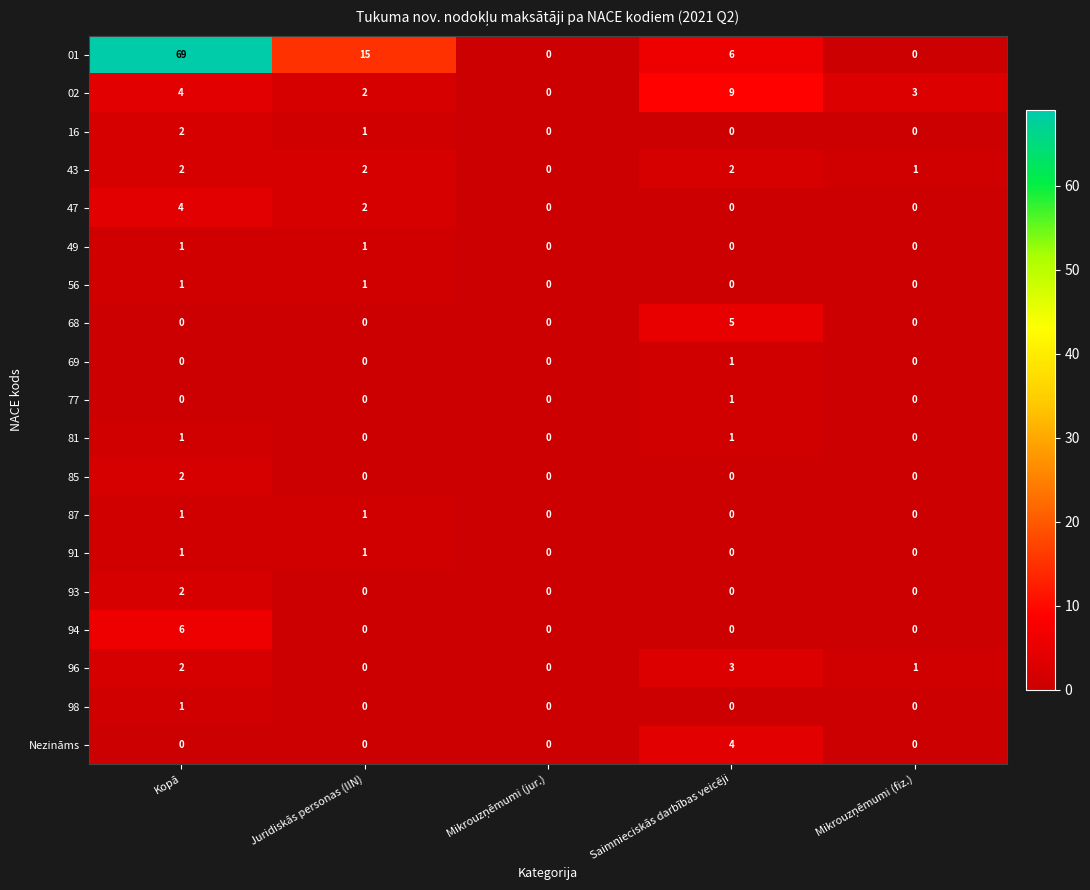

At which category is the sum across all series the highest?

Kopā